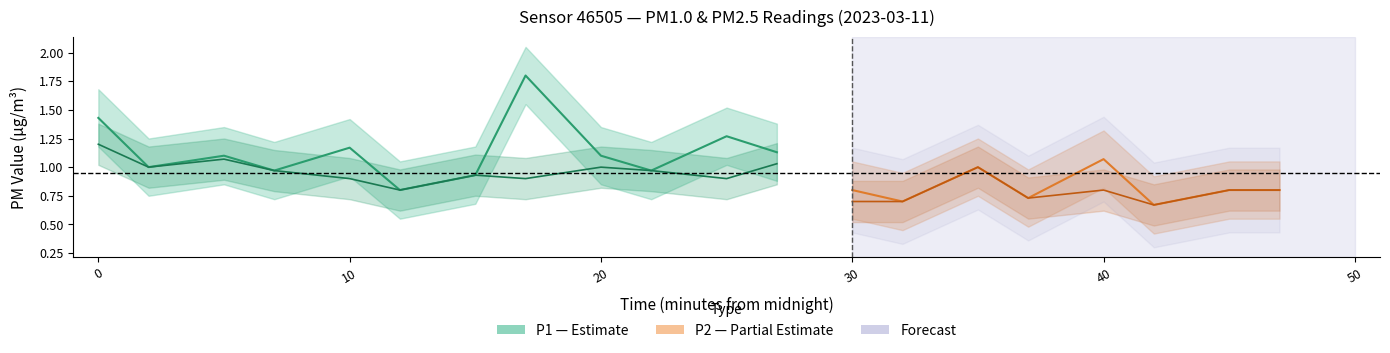

How many data points in P1 are less than 1?

10